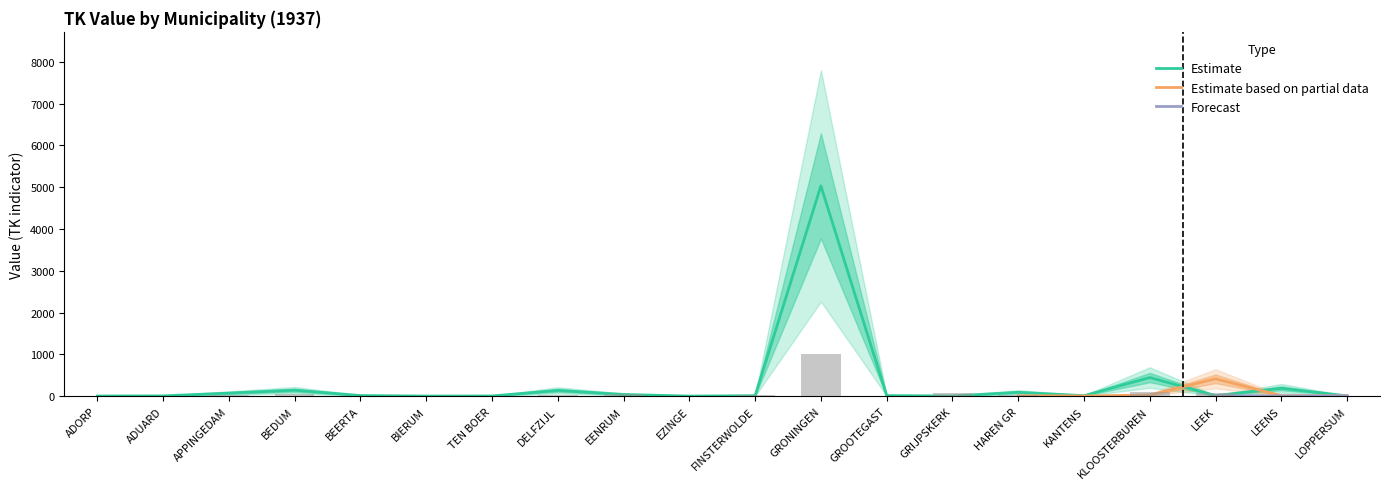

True or false: Estimate based on partial data has a value of 7 at LEENS.

False